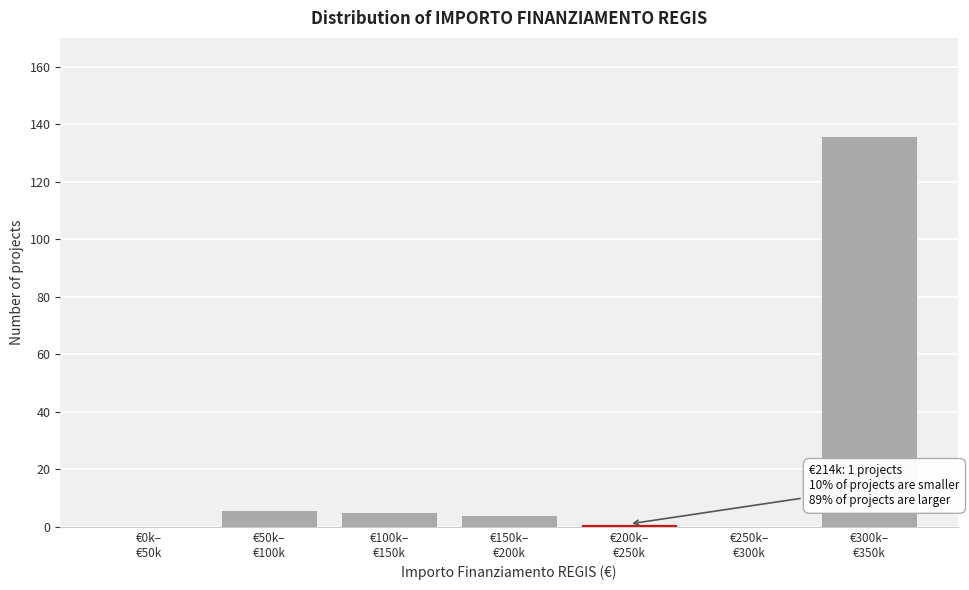

What is the greatest value displayed?

136